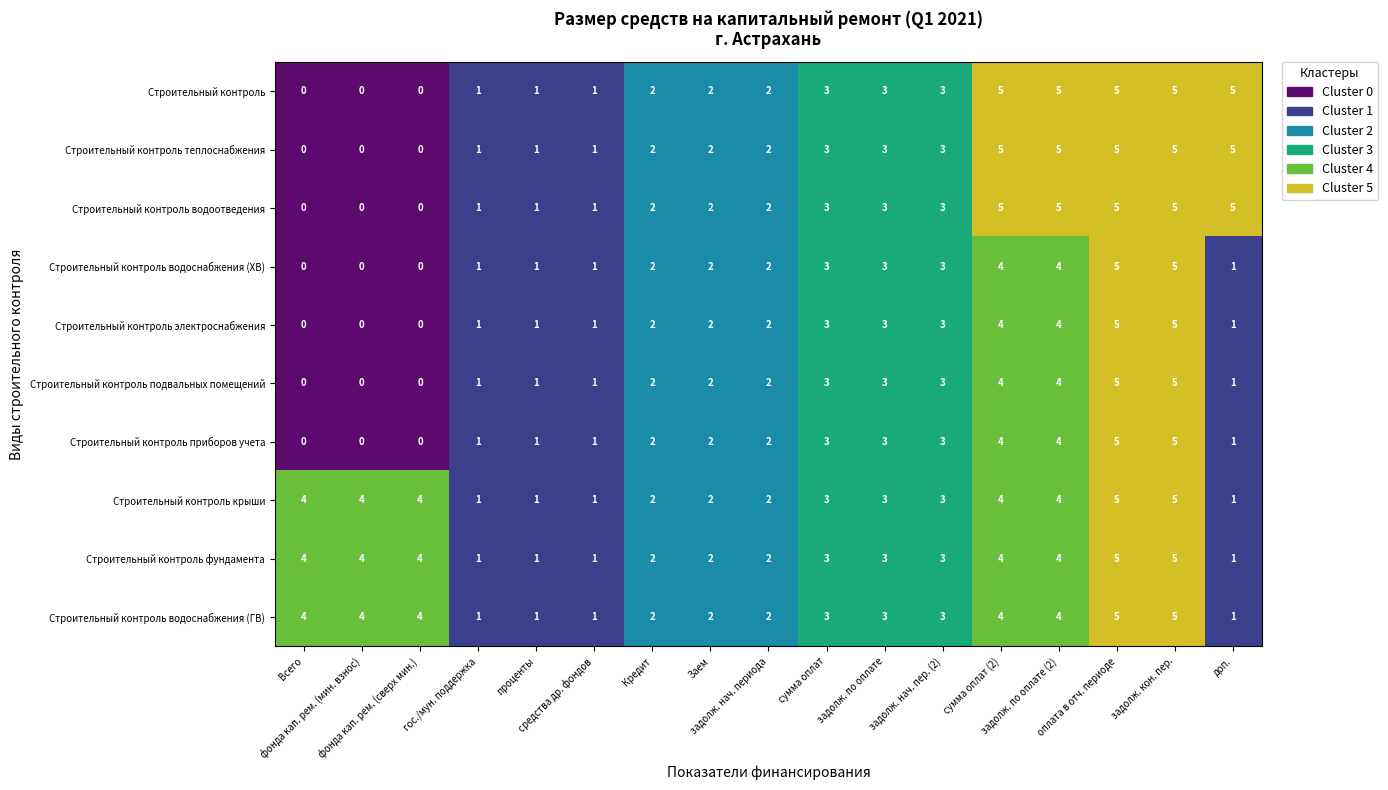

What is the difference between the maximum and minimum values in the Строительный контроль приборов учета series?

5